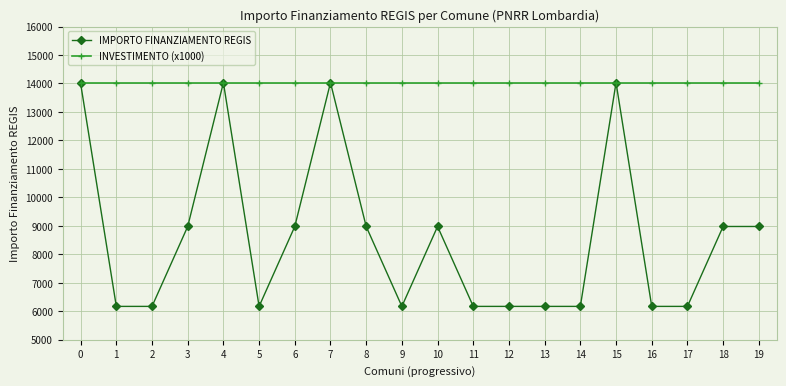

What is the lowest value of the IMPORTO FINANZIAMENTO REGIS series?

6173.2